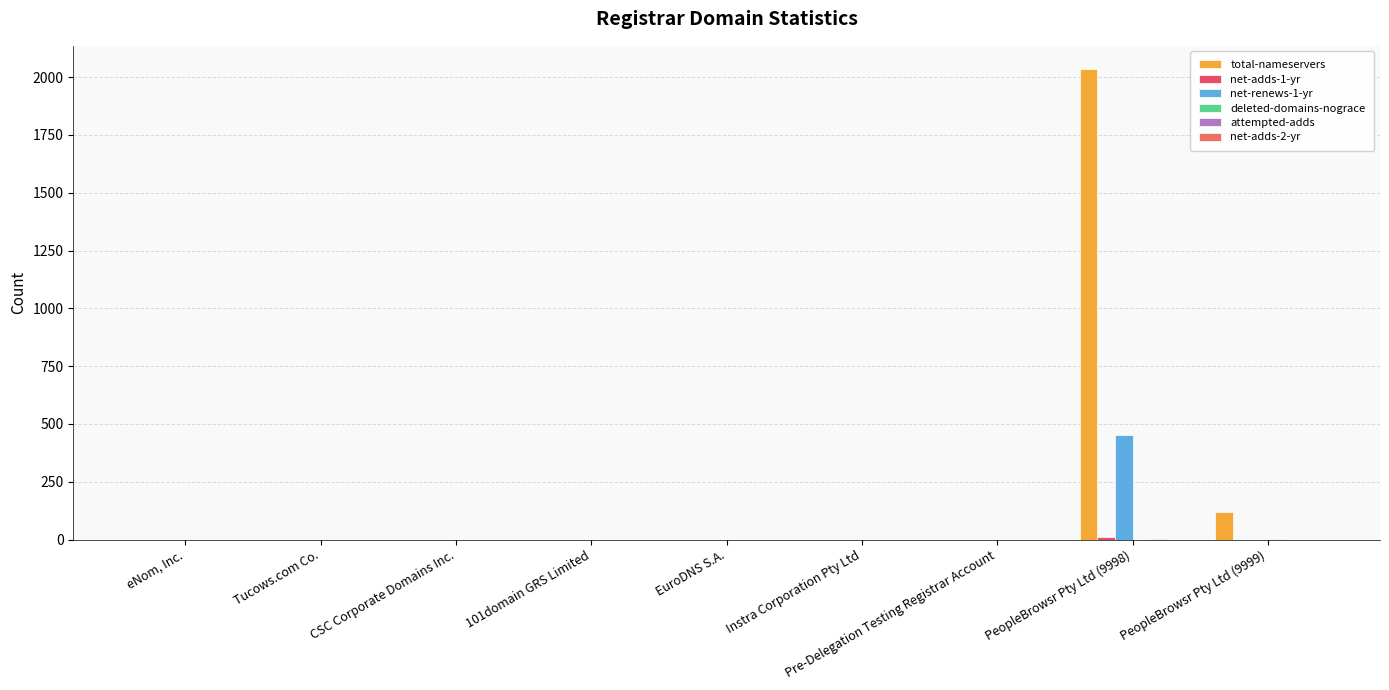

At how many categories does at least one series exceed 1838?

1